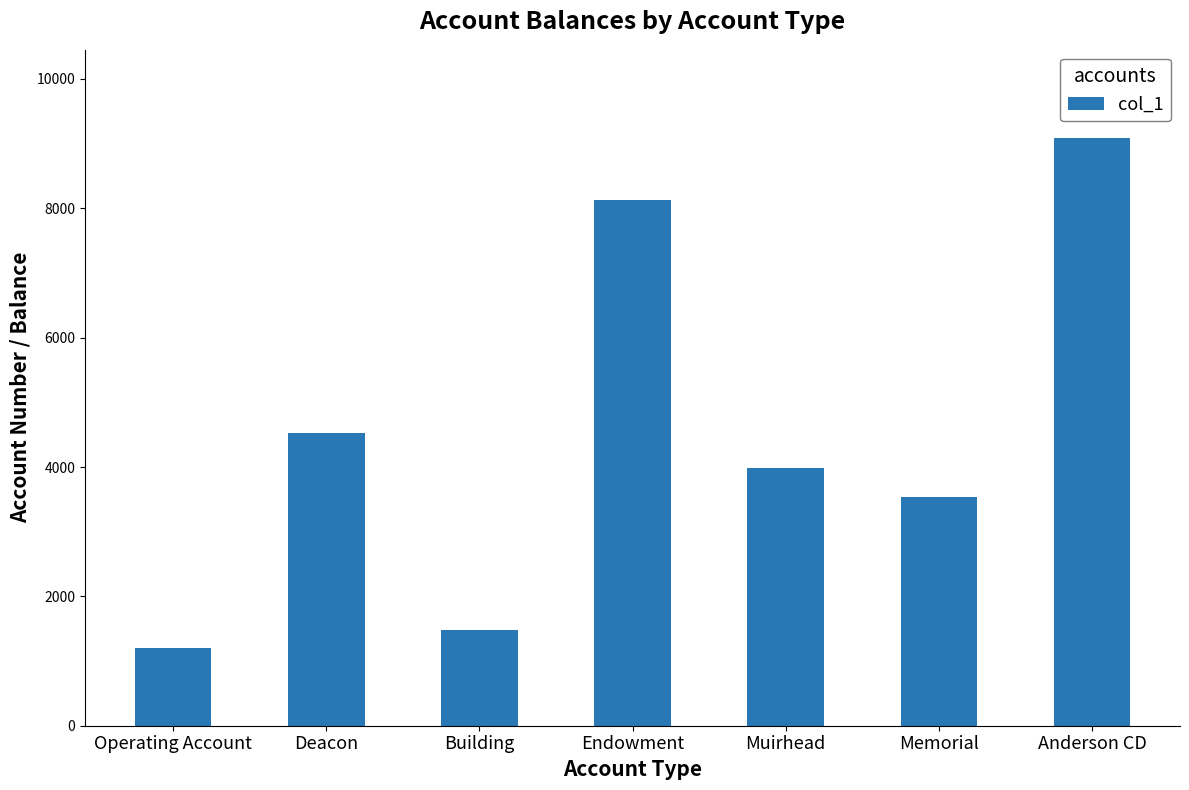

What is the approximate value at Anderson CD, to the nearest 10?

9090